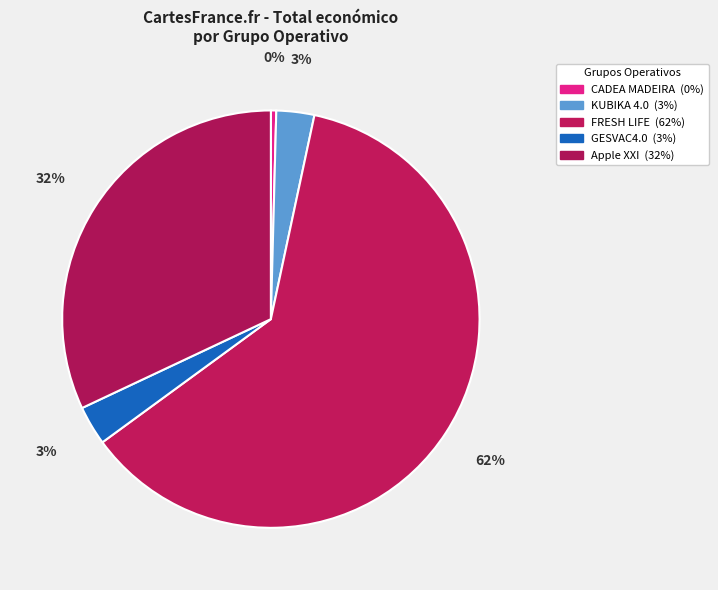

Between Apple XXI and GESVAC4.0, which is larger?

Apple XXI